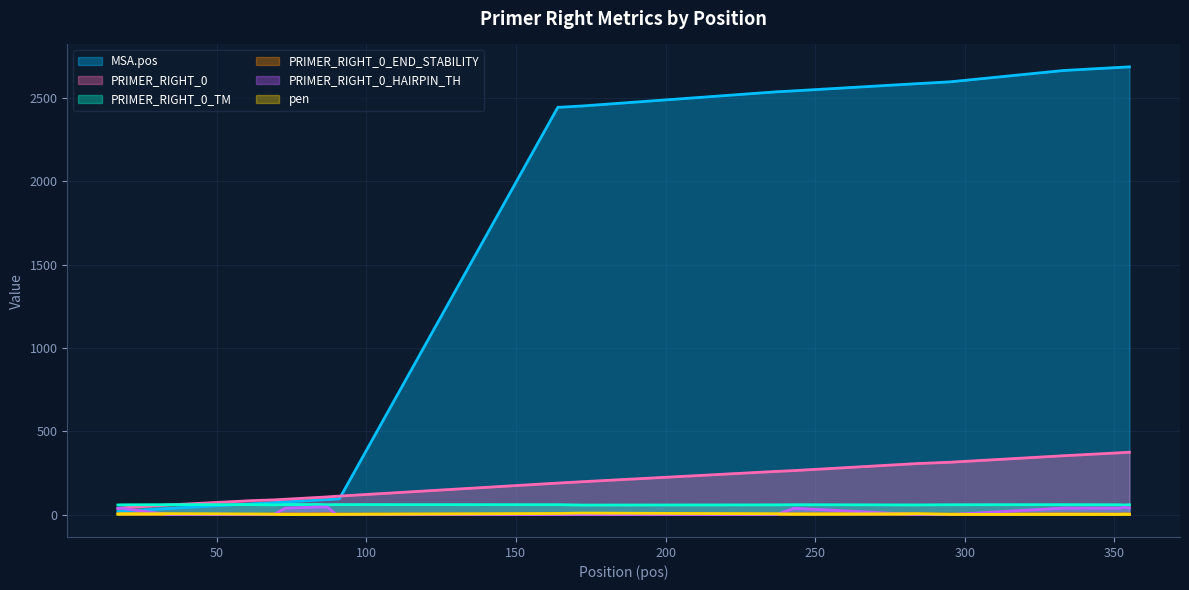

Between 237 and 352, which series saw the biggest shift?

MSA.pos